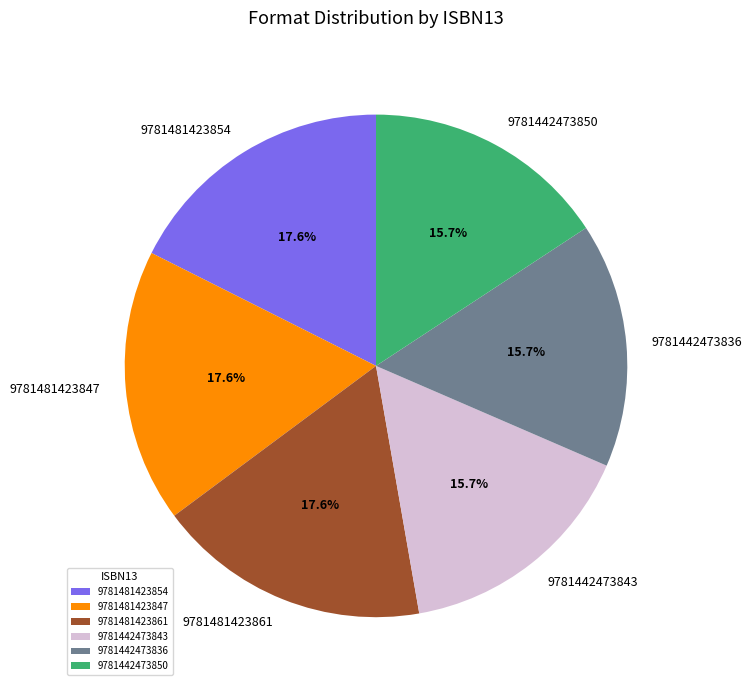

Does any single category account for the majority?

No